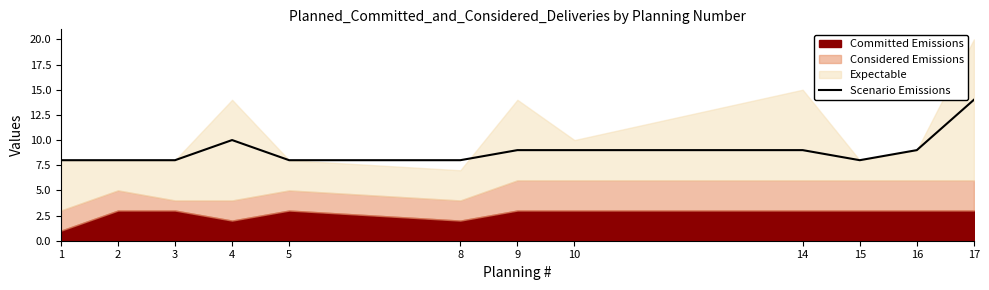

Reading right to left, list all the values displayed in this chart.

17=14	16=9	15=8	14=9	10=9	9=9	8=8	5=8	4=10	3=8	2=8	1=8